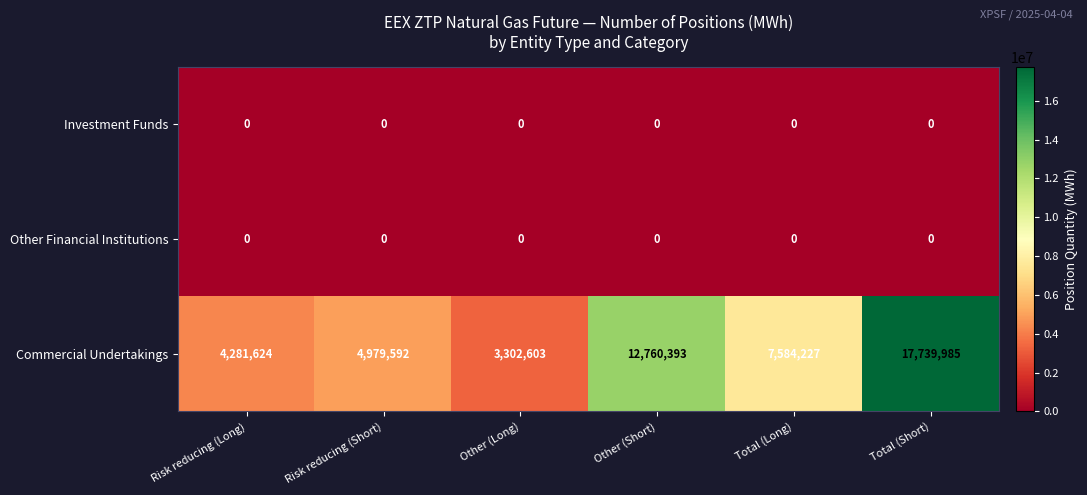

What is the approximate value of Commercial Undertakings at Risk reducing (Short), to the nearest 50?

4979600